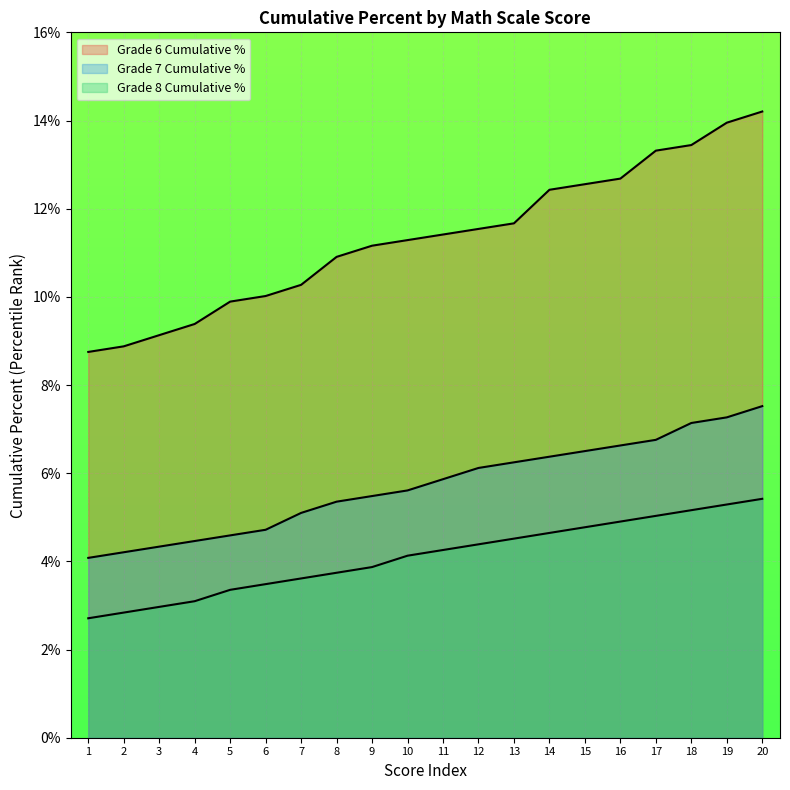

At how many categories does at least one series exceed 0?

20